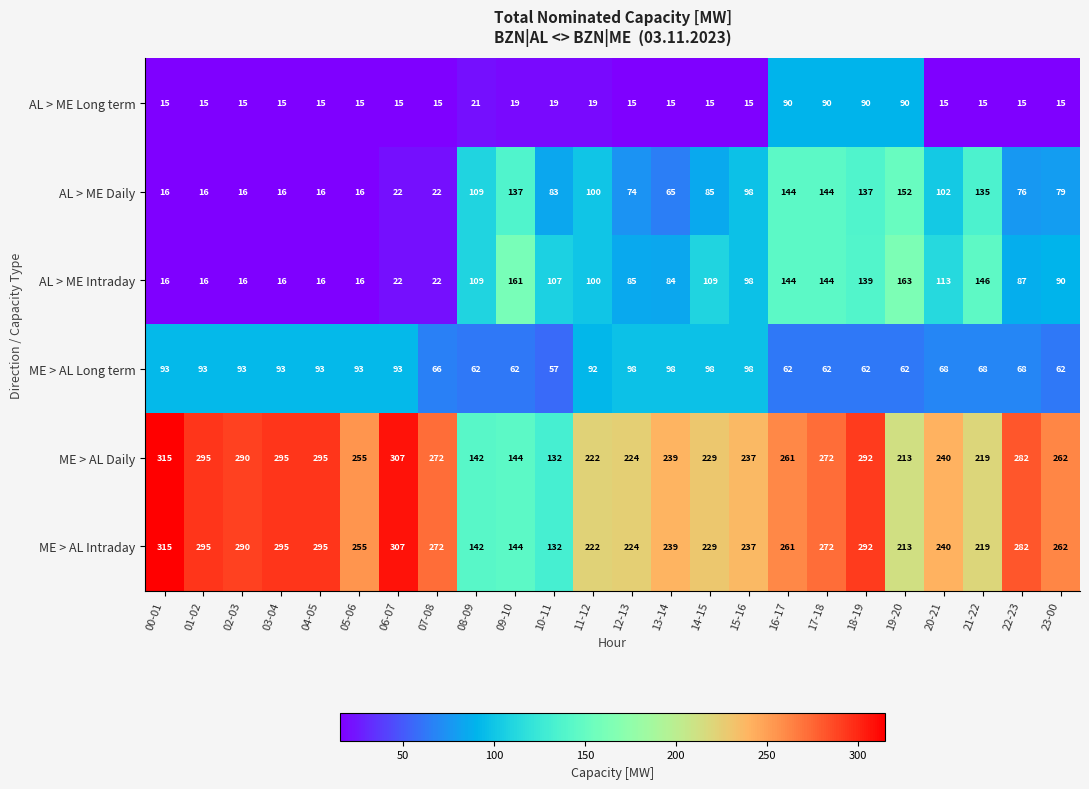

Where is AL > ME Intraday nearest to the value 89?

23-00